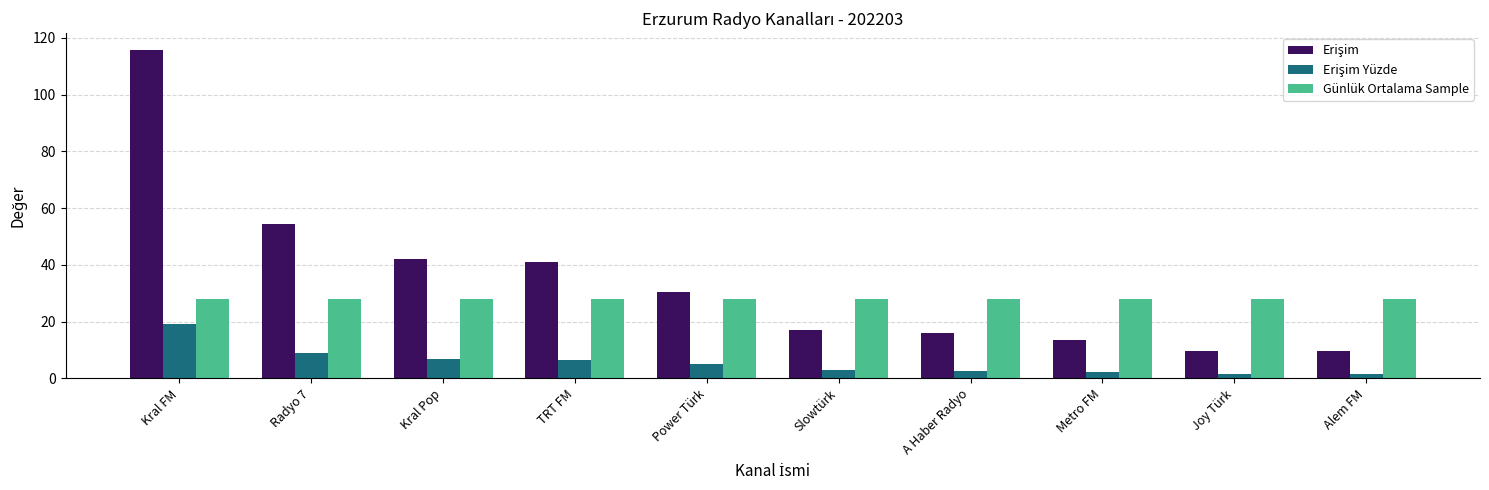

At which category is the sum across all series the highest?

Kral FM